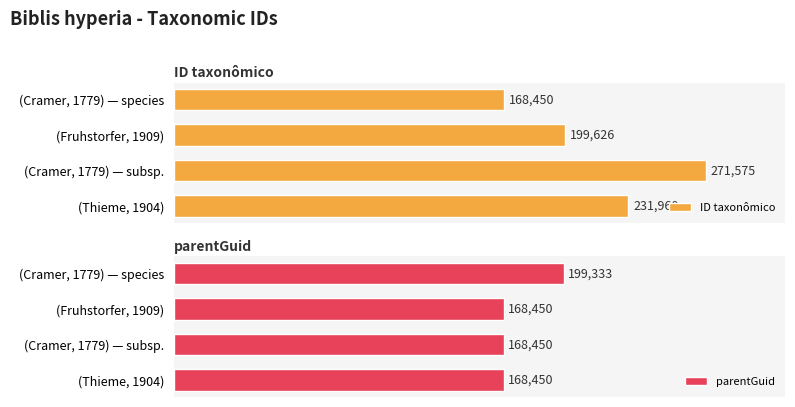

What is the smallest value displayed?

168450